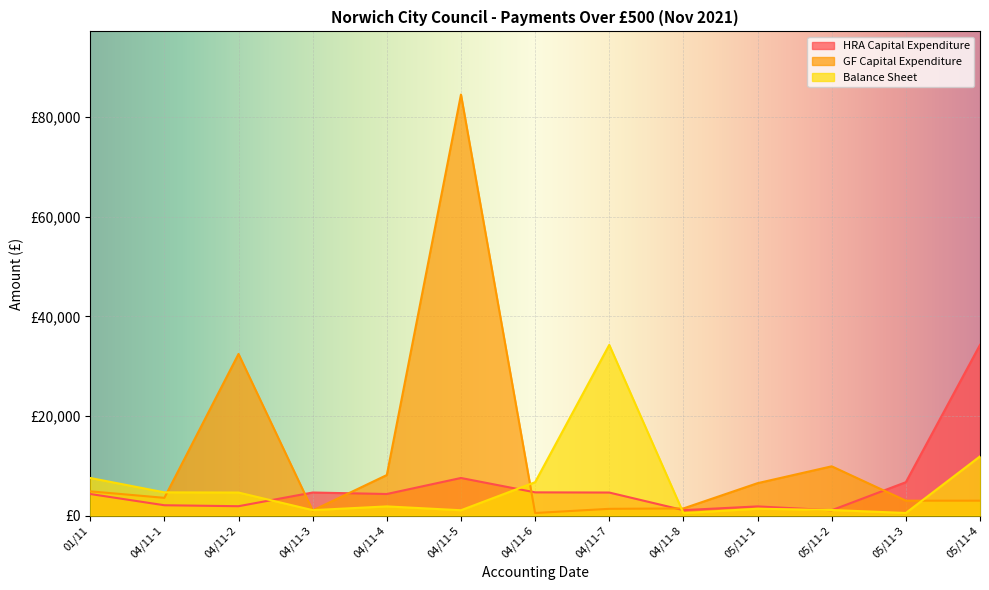

What is the spread (max minus min) of values at 04/11-2?

30556.0